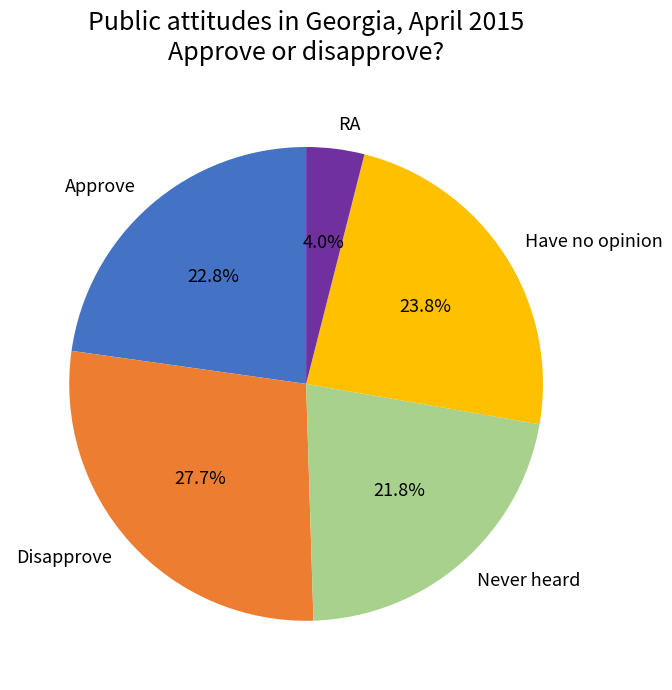

What percentage is NOT represented by Never heard?

78.2%